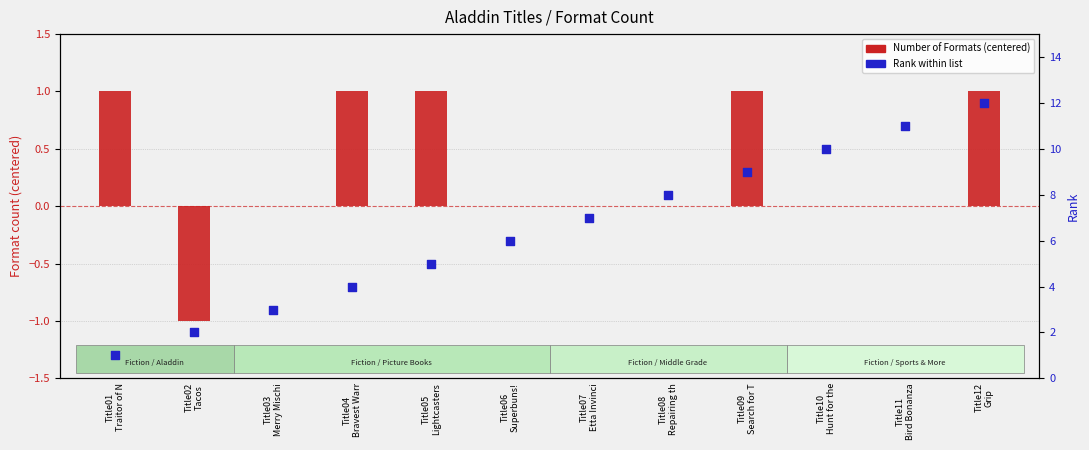

At which category is the sum across all series the highest?

Title12
Grip